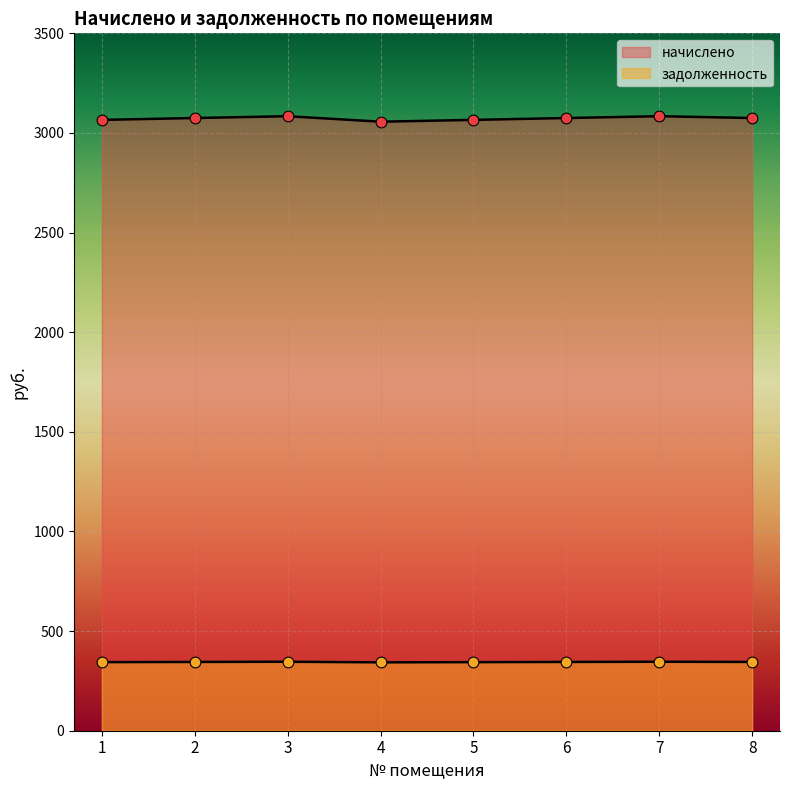

At how many categories does at least one series exceed 3070?

5